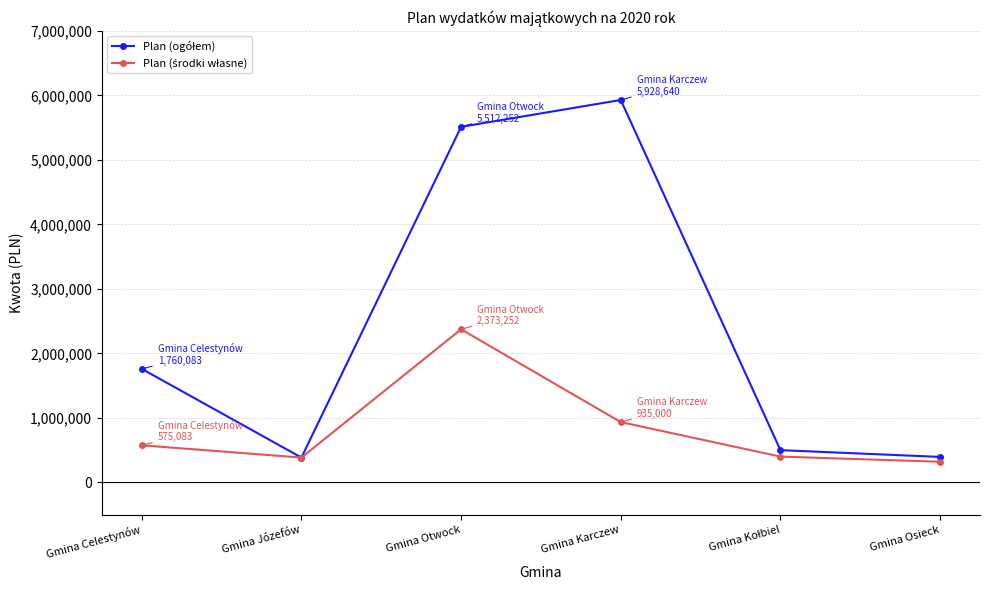

What is the label of the 1st point from the right?

Gmina Osieck